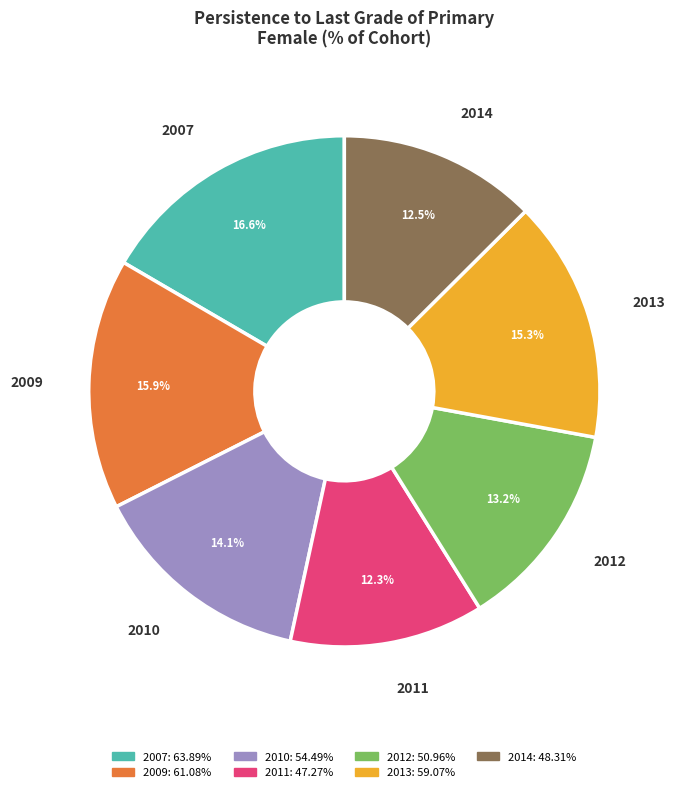

Is there any slice that represents more than half of the pie?

No